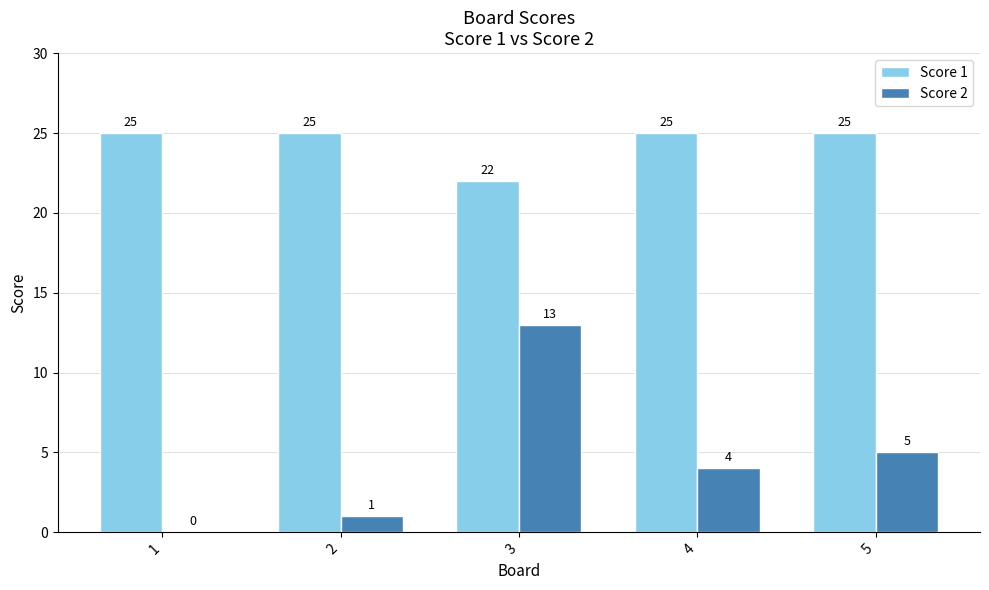

Reading left to right, what are all the values shown in this chart?

Score 1: 1=25	2=25	3=22	4=25	5=25
Score 2: 1=0	2=1	3=13	4=4	5=5